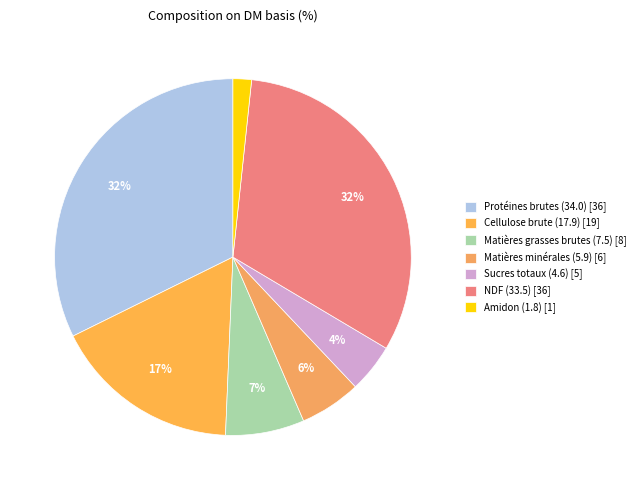

How many segments does this pie chart have?

7